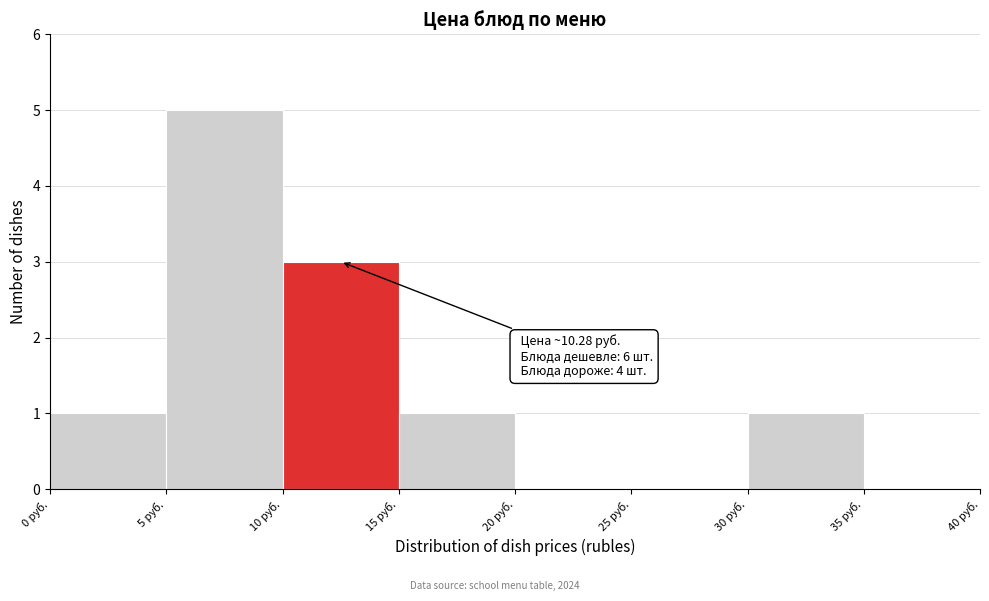

Over which range of the x-axis is the bar tallest?

5 to 10